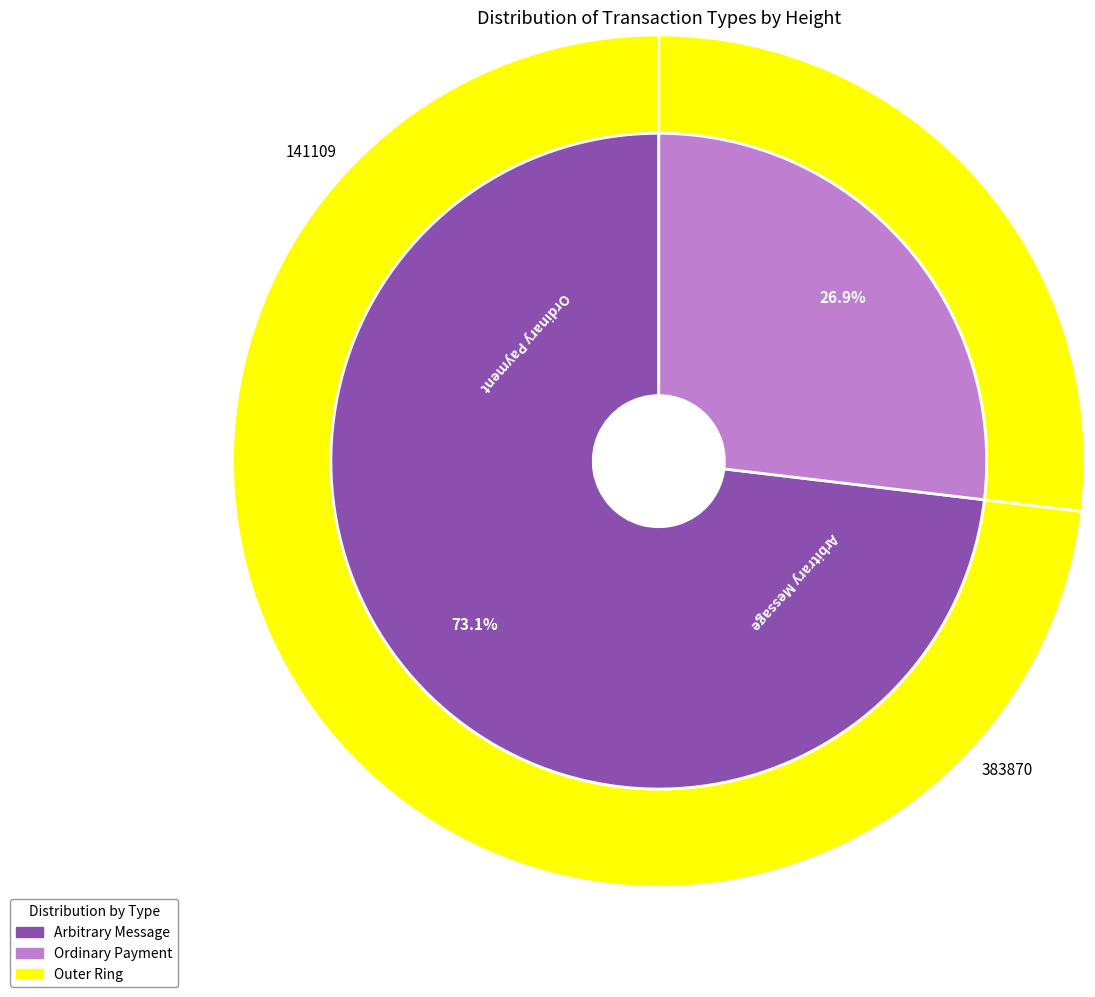

Is there any slice that represents more than half of the pie?

Yes